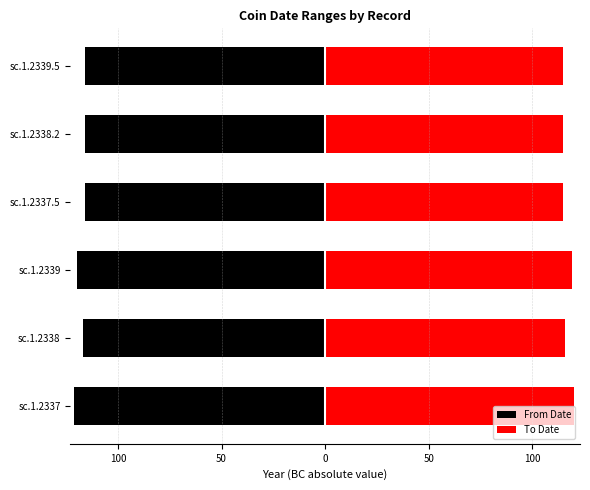

How many data points does each series have?

6